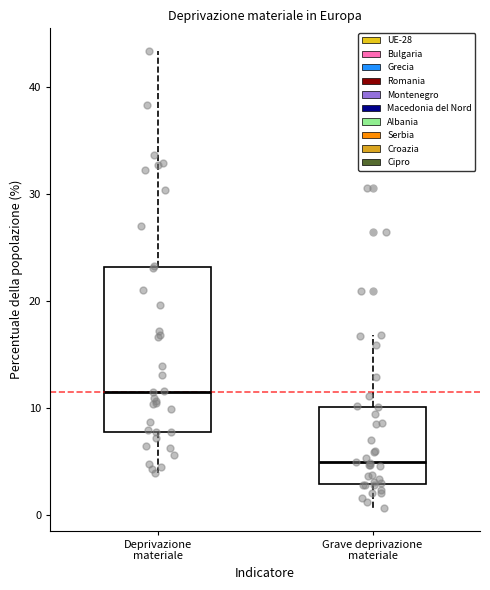

Where is the lower edge of the box for Deprivazione materiale on the y-axis? The values are not printed on the chart, so give them approximately, as read against the axis.

8